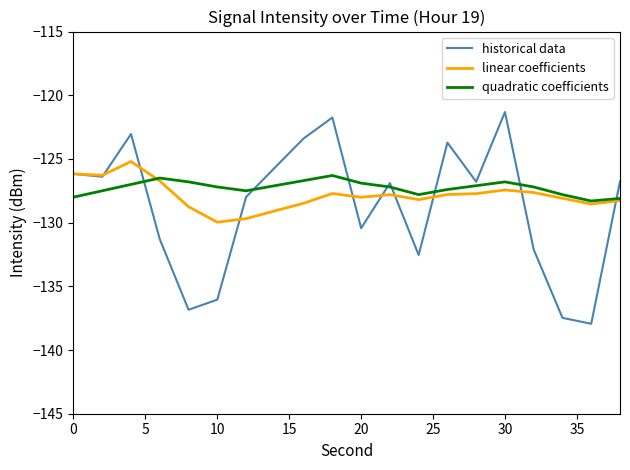

What is the minimum value shown in the chart?

-137.9